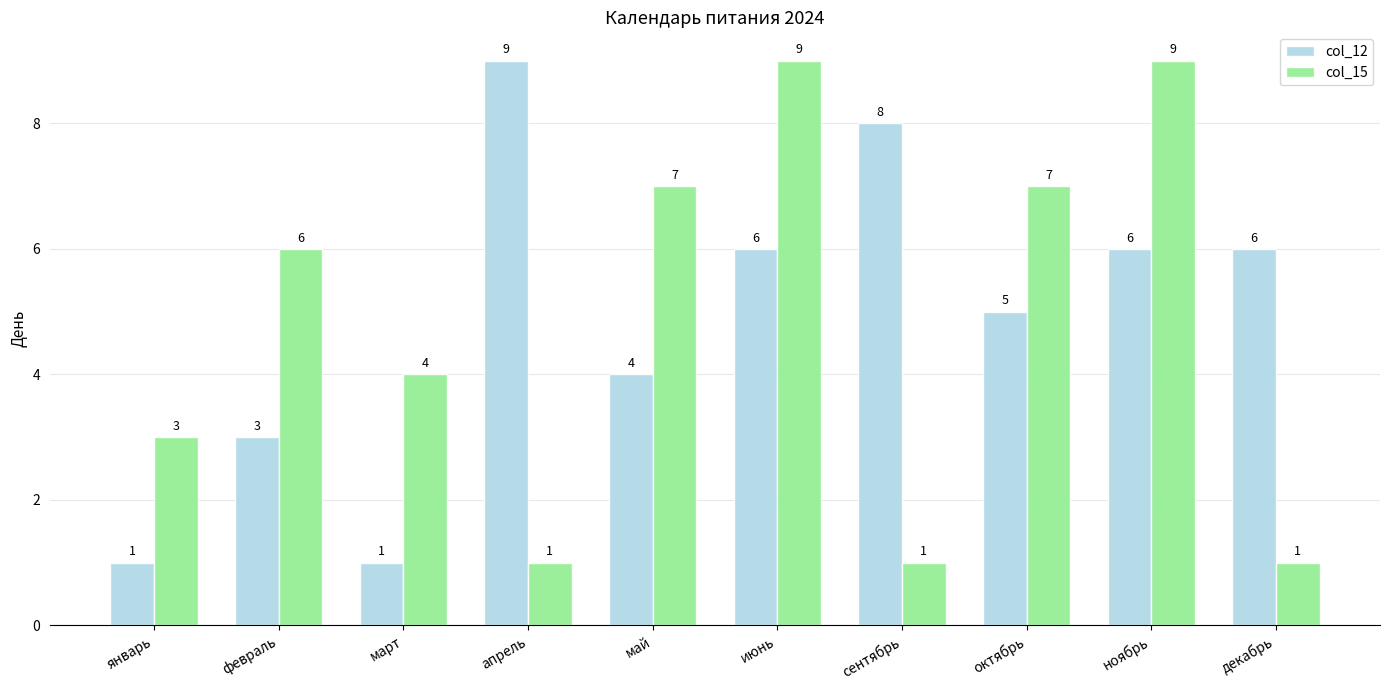

Rank the series at ноябрь from lowest to highest value.

col_12, col_15